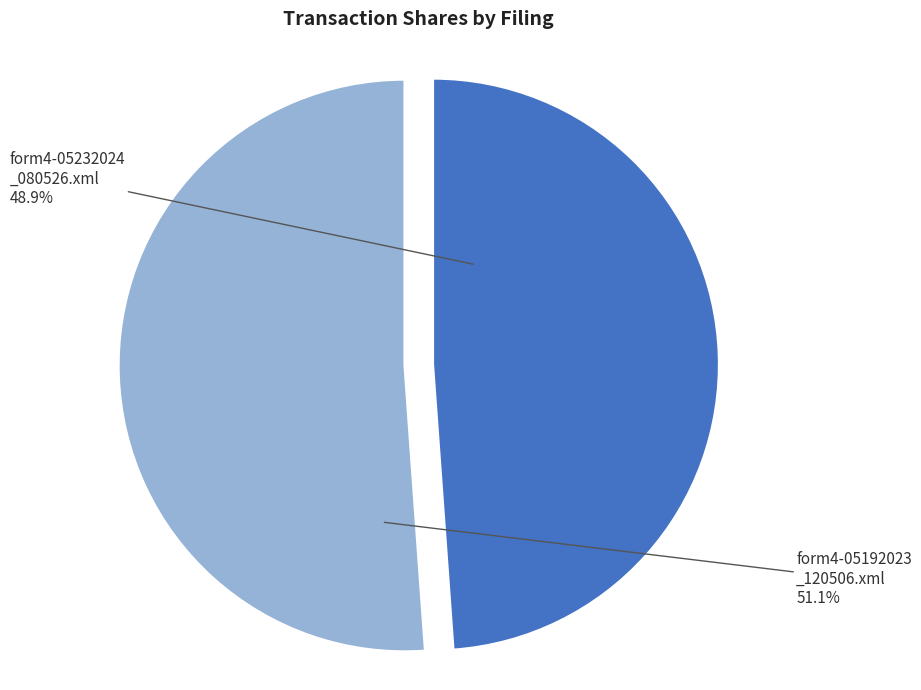

Is there any slice that represents more than half of the pie?

Yes